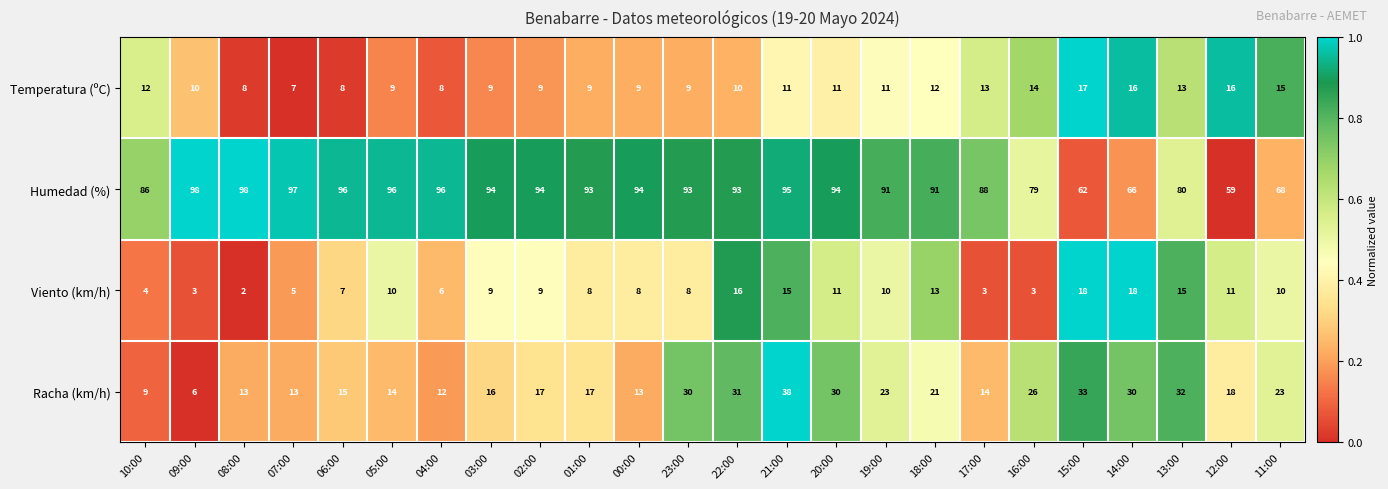

What is the total value across all series at 14:00?

130